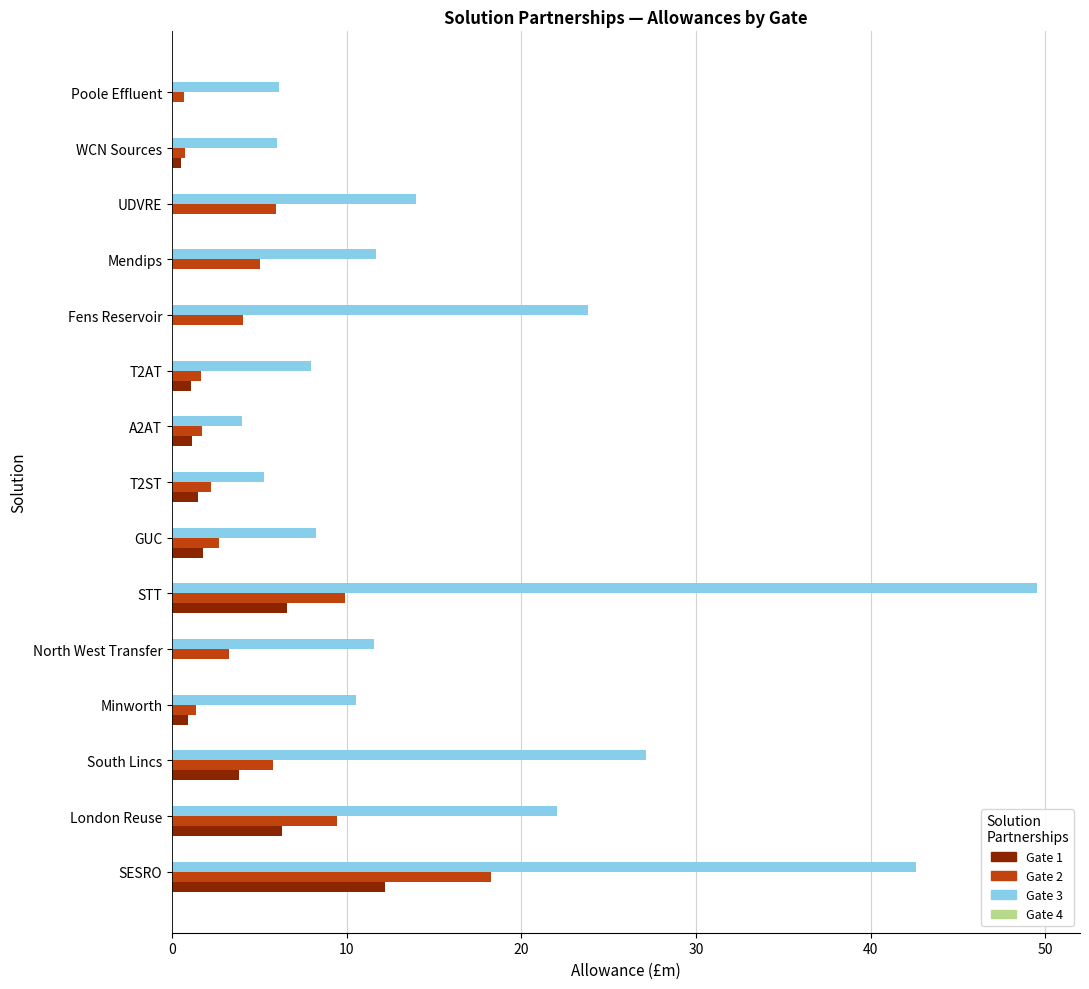

How many series are shown in this chart?

3